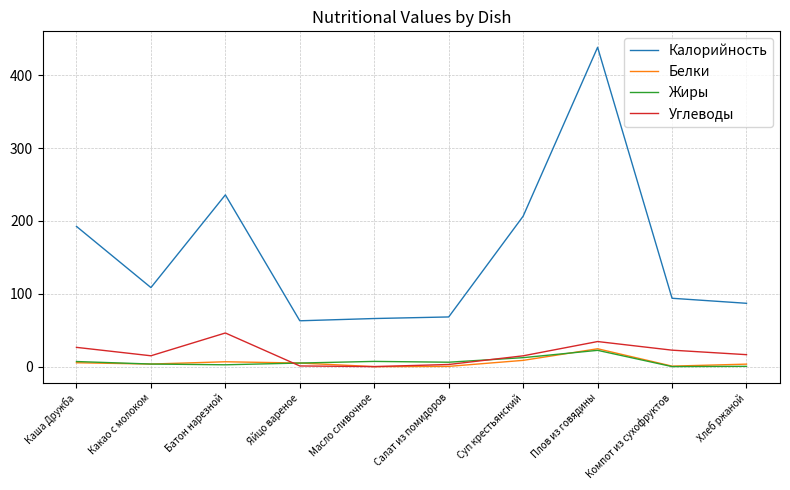

What is the difference between the maximum and minimum values in the Белки series?

24.5